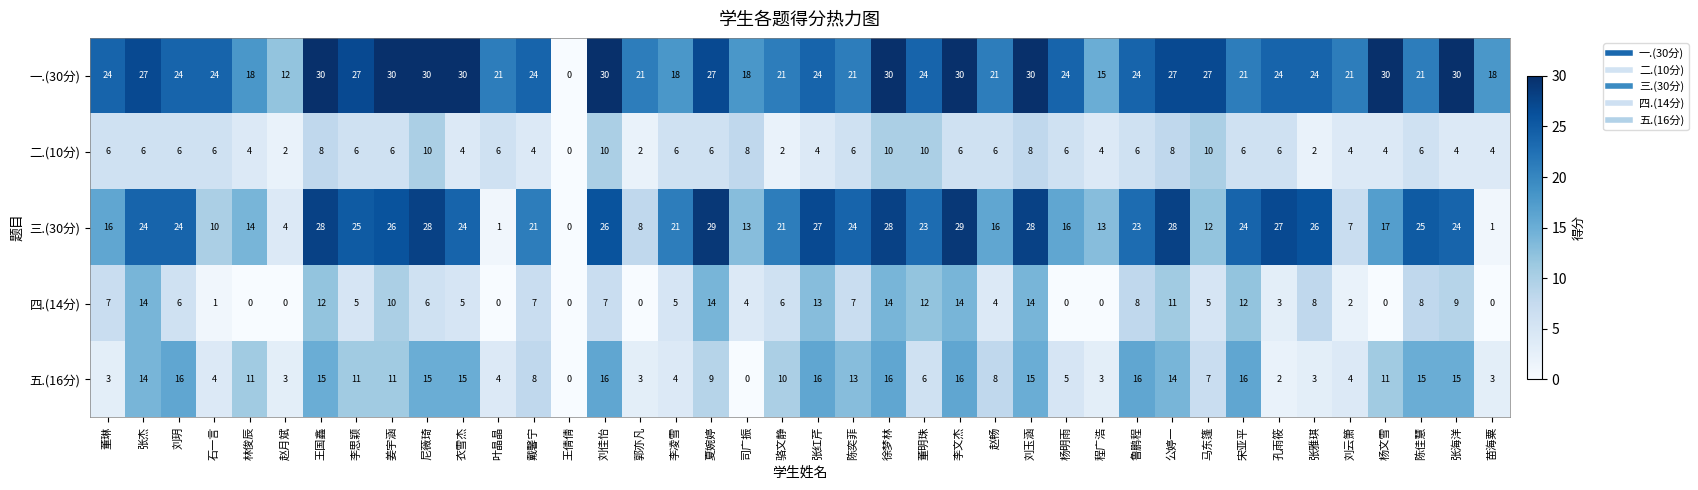

The value of 四.(14分) at 刘云箫 is 2. True or false?

True